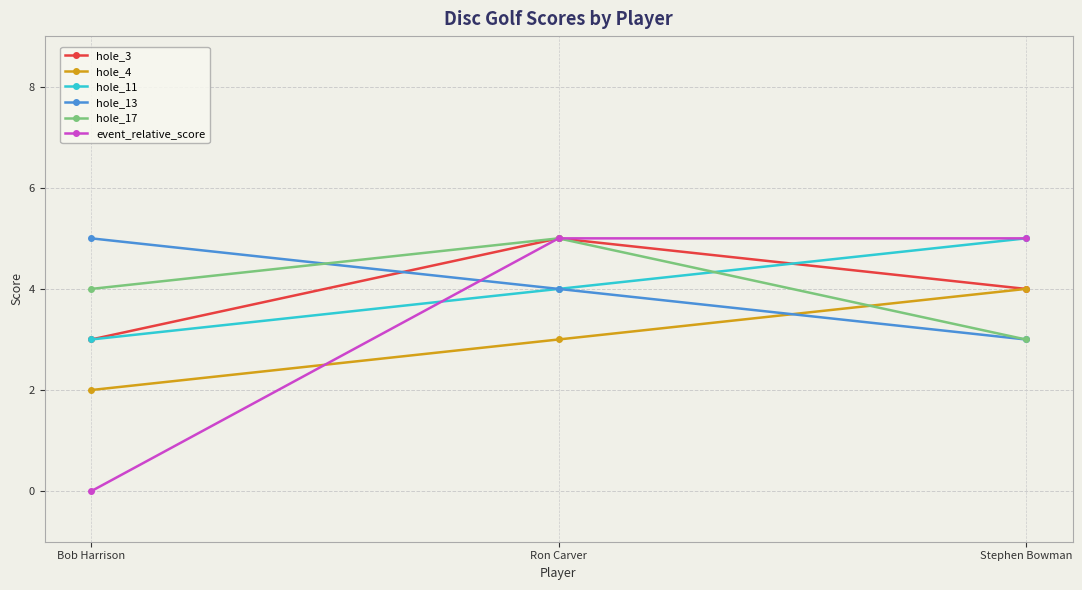

What is the difference between the second highest and minimum values in the hole_13 series?

1